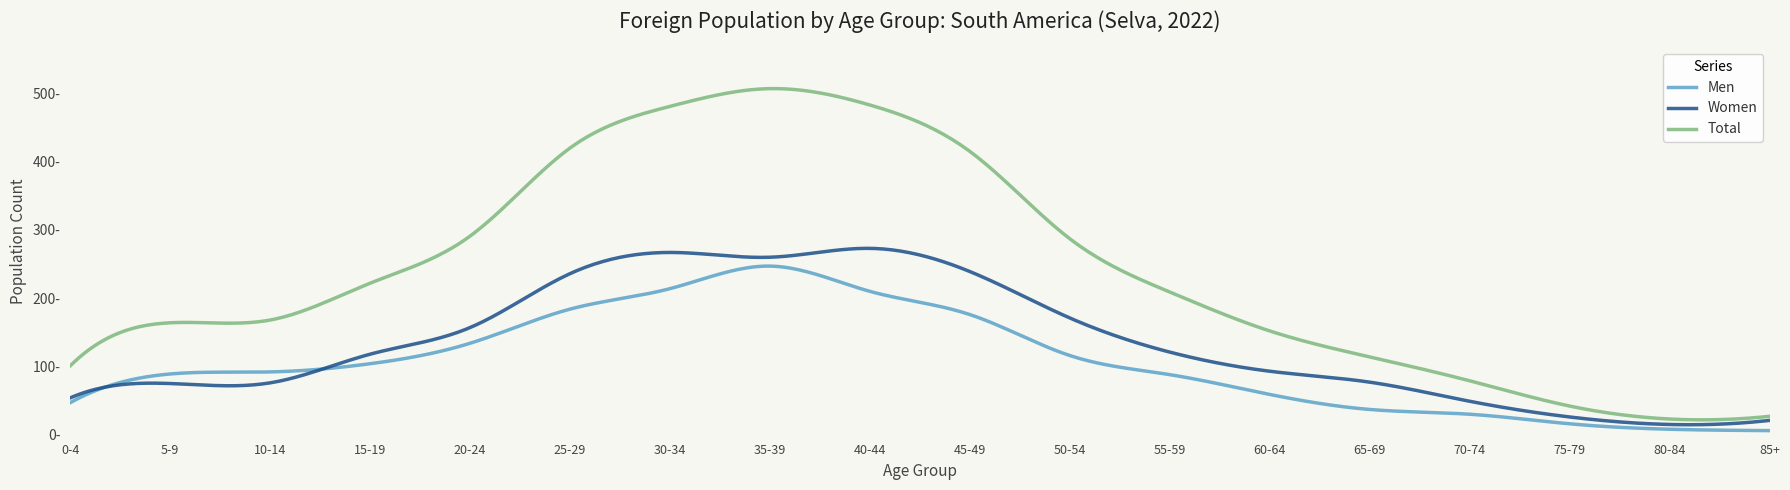

Does the chart display data point markers on the line(s)?

No